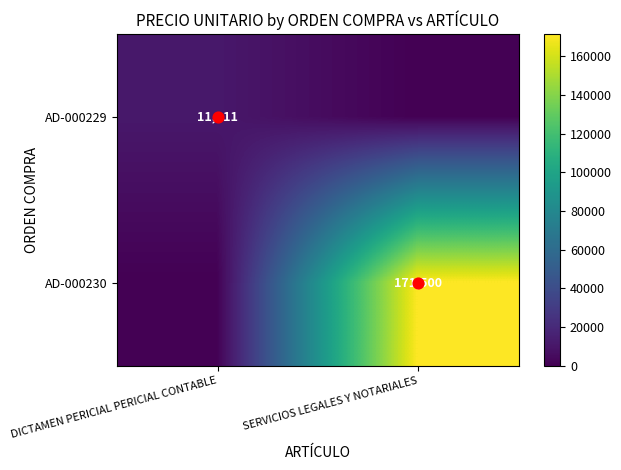

What is the sum of the AD-000230 values at DICTAMEN PERICIAL PERICIAL CONTABLE and SERVICIOS LEGALES Y NOTARIALES?

171500